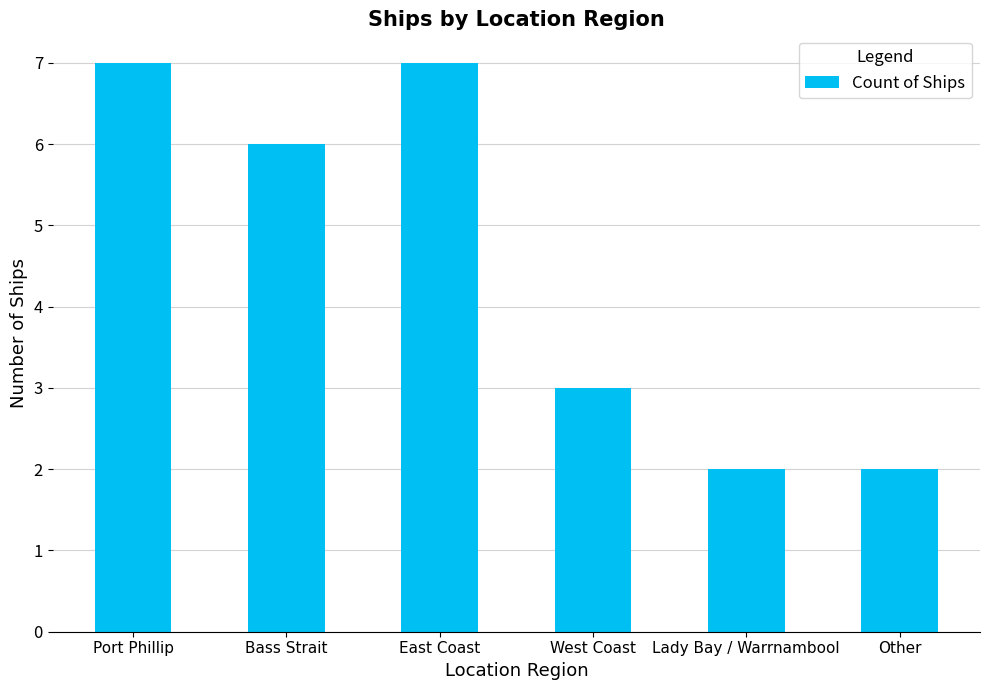

What is the difference between the maximum and minimum values?

5